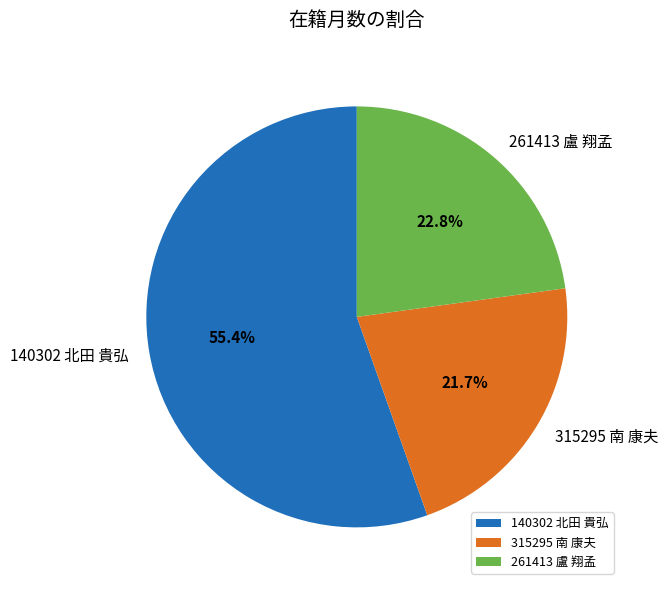

To the nearest percent, what percentage of the pie is 315295 南 康夫?

22%